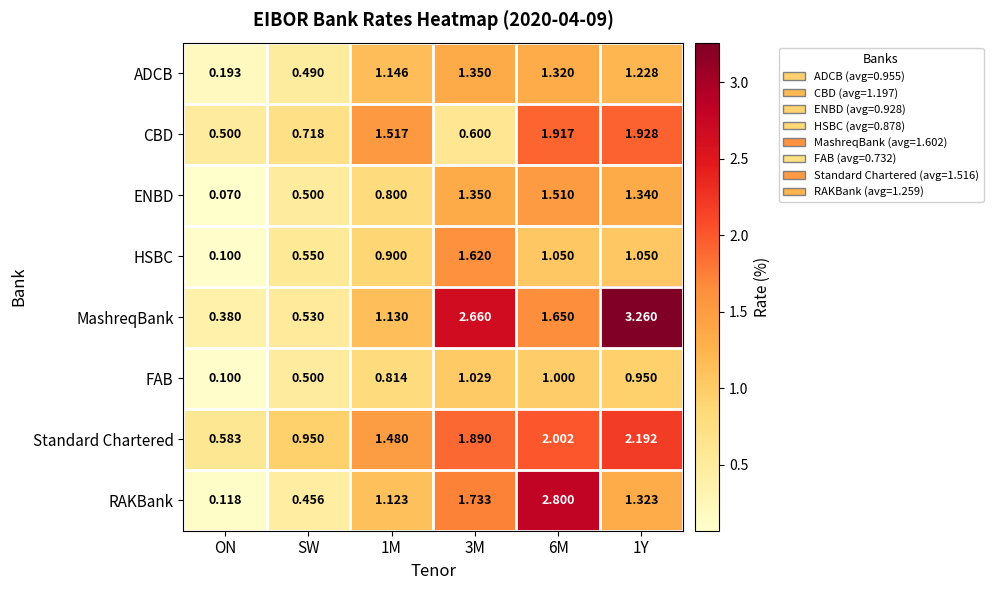

List the series in order of their peak value, lowest first.

FAB, ADCB, ENBD, HSBC, CBD, Standard Chartered, RAKBank, MashreqBank